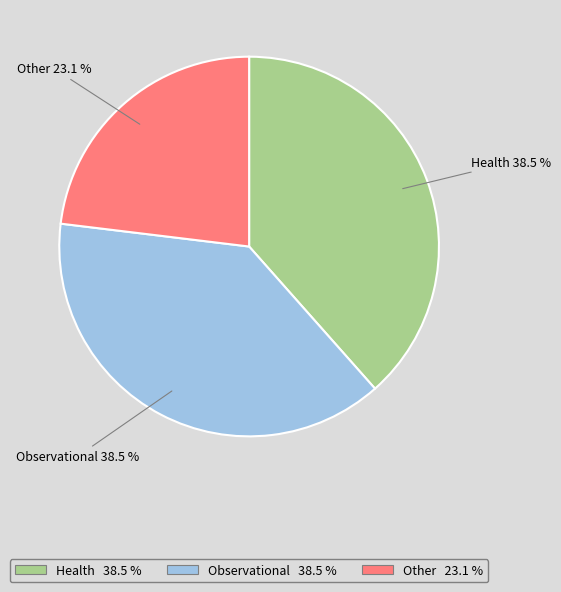

Does Other account for over 50% of the chart?

No